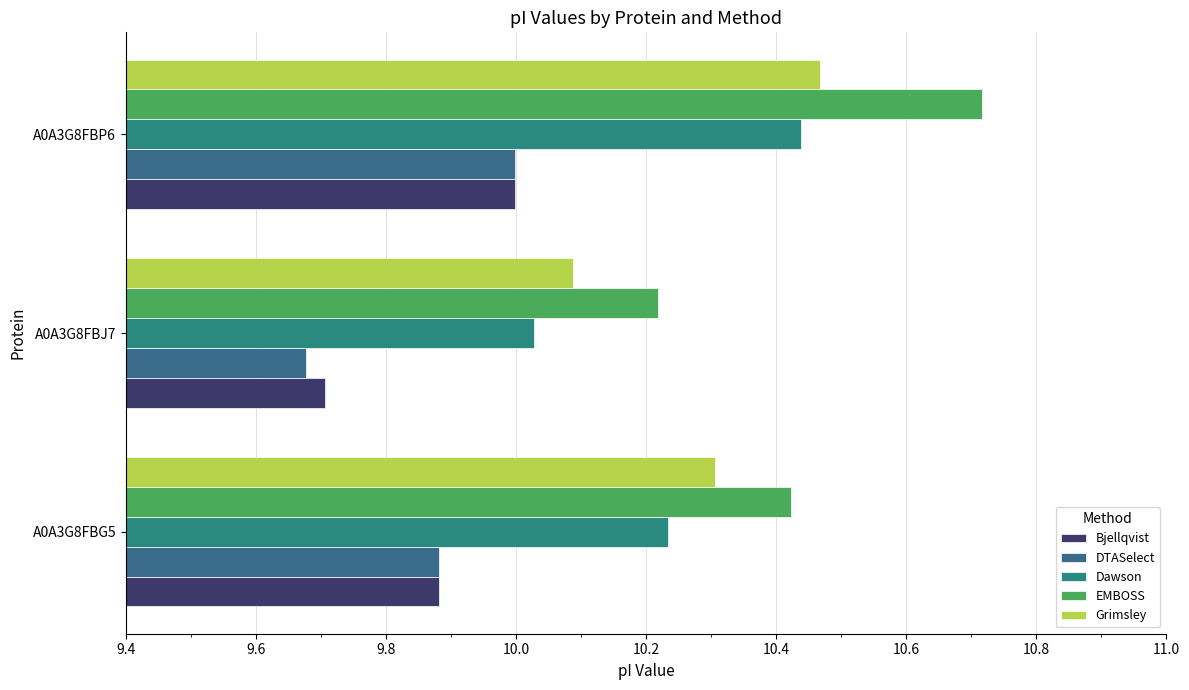

What is the value of the DTASelect bar at the 2nd from the left?

9.7